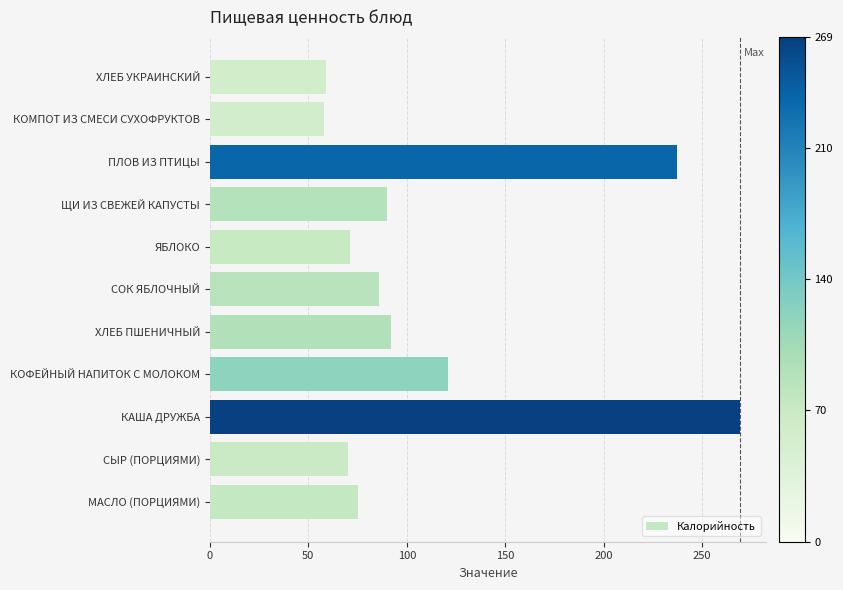

How many bars are there in total?

11